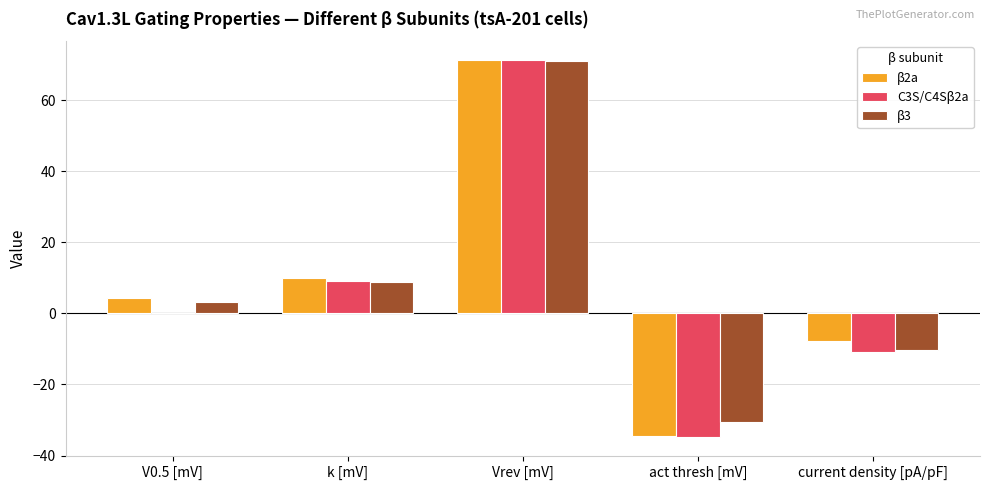

At which label does C3S/C4Sβ2a reach its peak?

Vrev [mV]